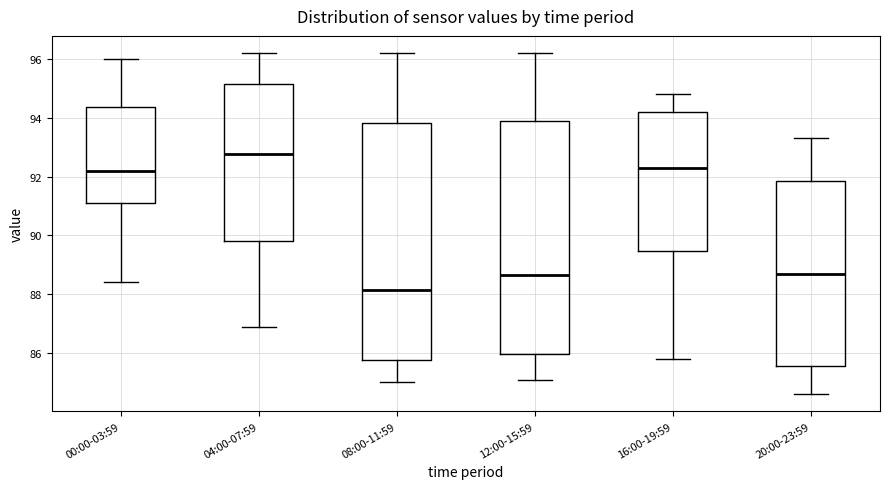

Reading left to right, read every box against the y-axis: the position of its median line, the range the box covers, and the ends of its whiskers. The values are not printed on the chart, so give them approximately, as read against the axis.

00:00-03:59: median 92.2, box 91.2 to 94.4, whiskers 88.4 to 96.0
04:00-07:59: median 92.8, box 89.8 to 95.2, whiskers 87.0 to 96.2
08:00-11:59: median 88.2, box 85.8 to 93.8, whiskers 85.0 to 96.2
12:00-15:59: median 88.6, box 86.0 to 94.0, whiskers 85.2 to 96.2
16:00-19:59: median 92.4, box 89.4 to 94.2, whiskers 85.8 to 94.8
20:00-23:59: median 88.8, box 85.6 to 91.8, whiskers 84.6 to 93.4